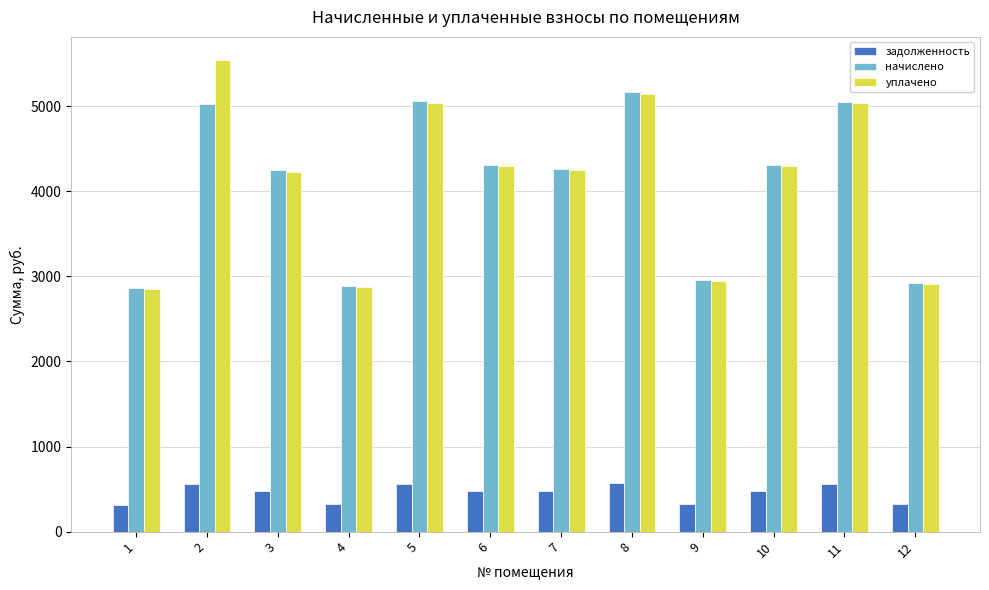

The value of уплачено at 5 is 5037.0. True or false?

True